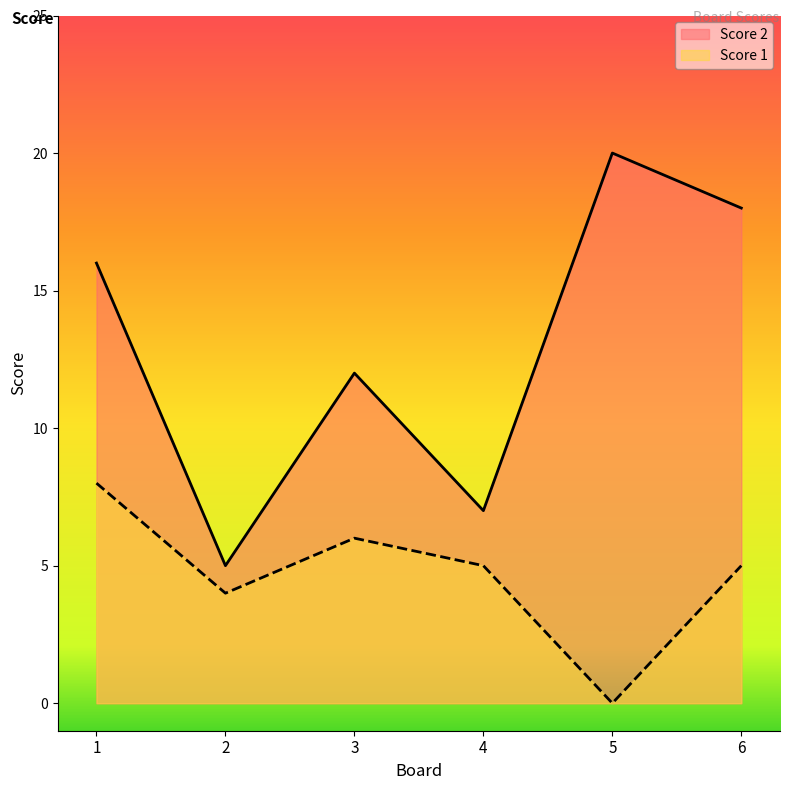

Where is Score 2 nearest to the value 12?

3